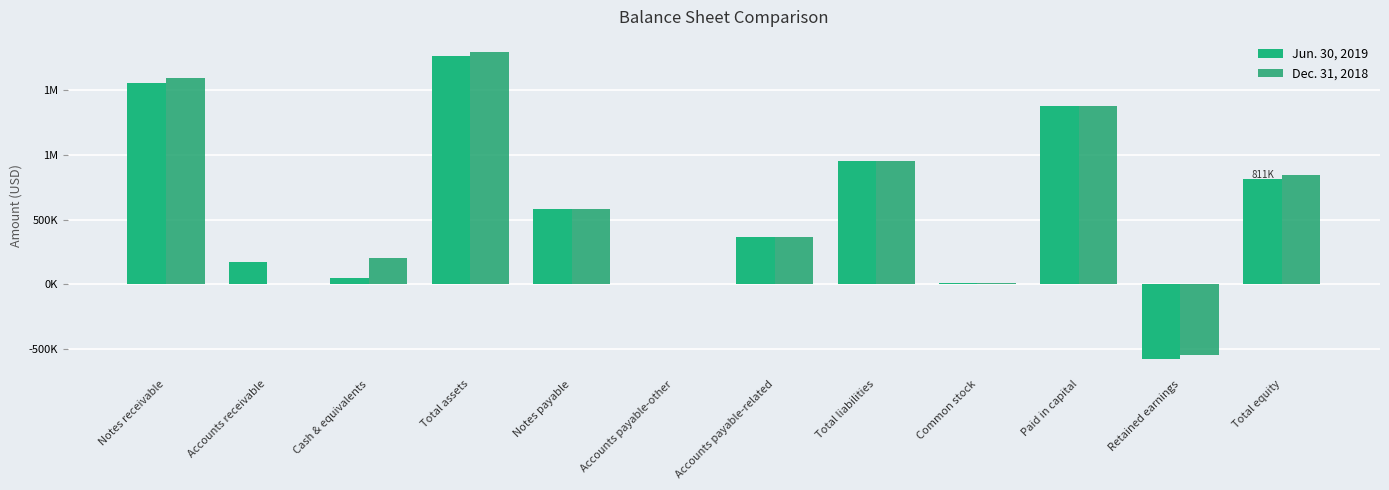

At which category is the sum across all series the highest?

Total assets